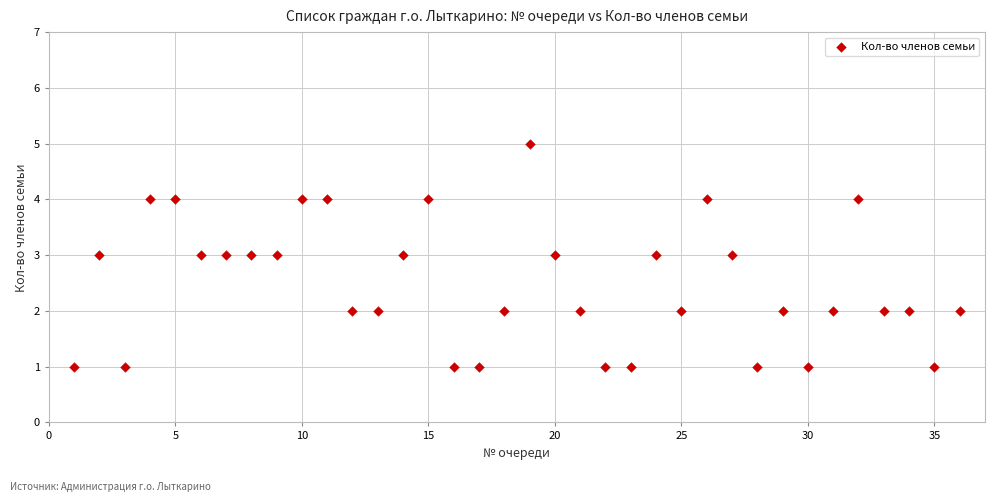

What is the range of Y values (max minus min)?

4